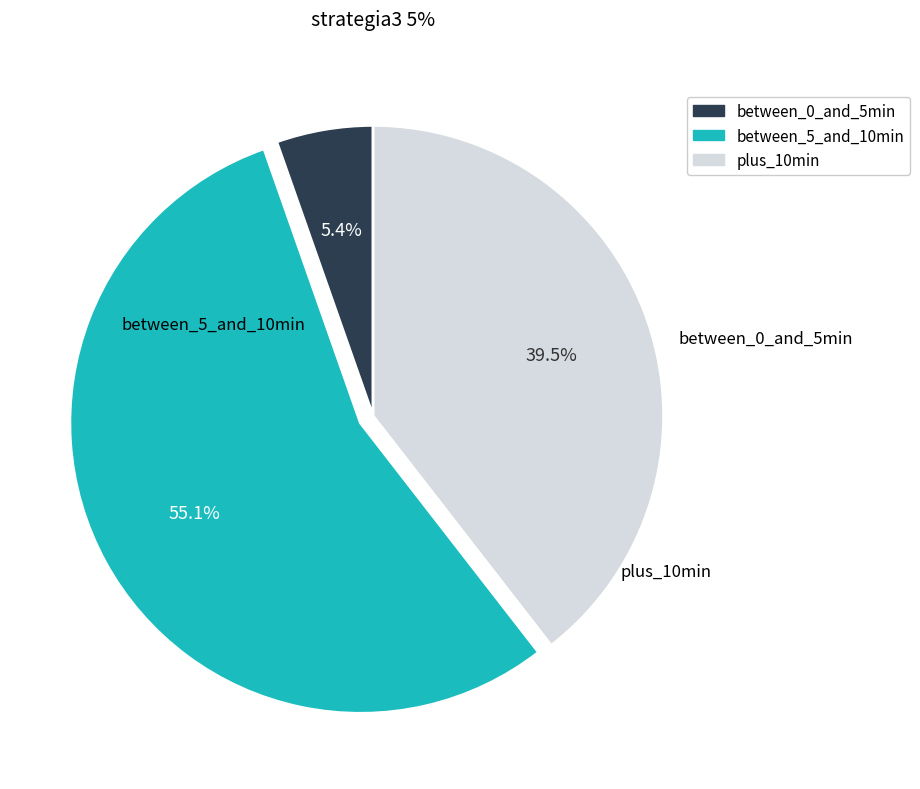

Is there a majority slice in this chart?

Yes